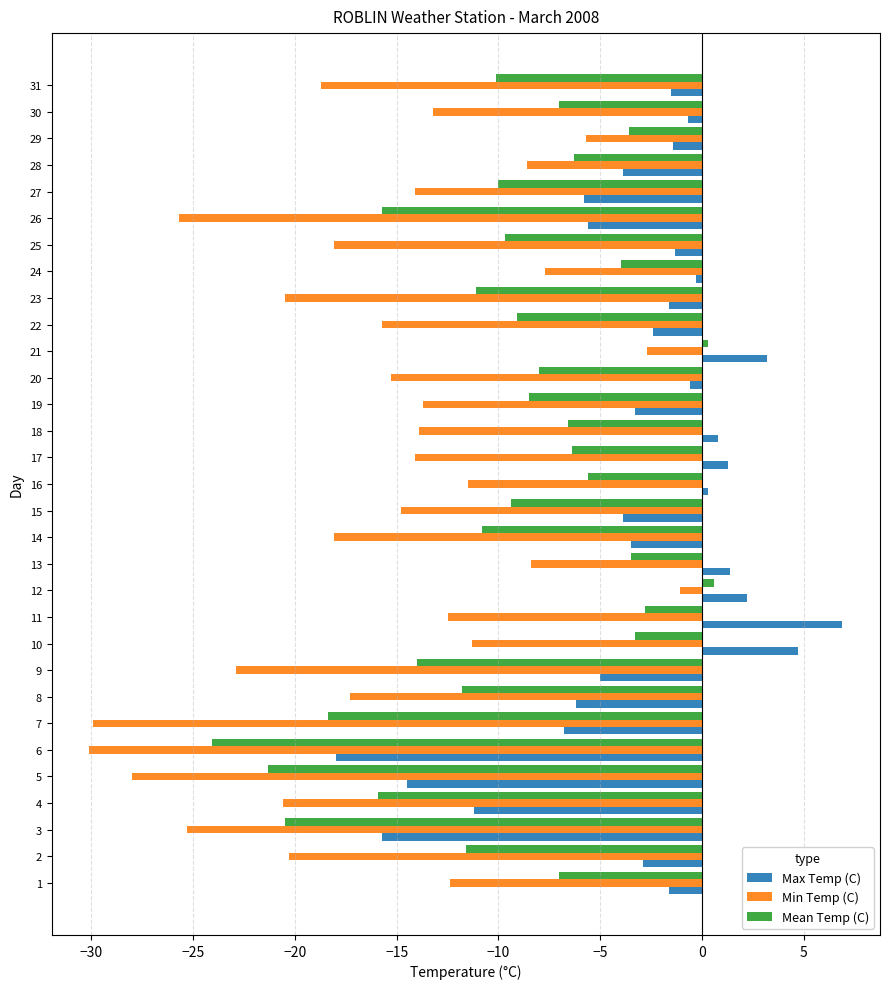

What is the difference between the second highest and minimum values in the Max Temp (C) series?

22.7